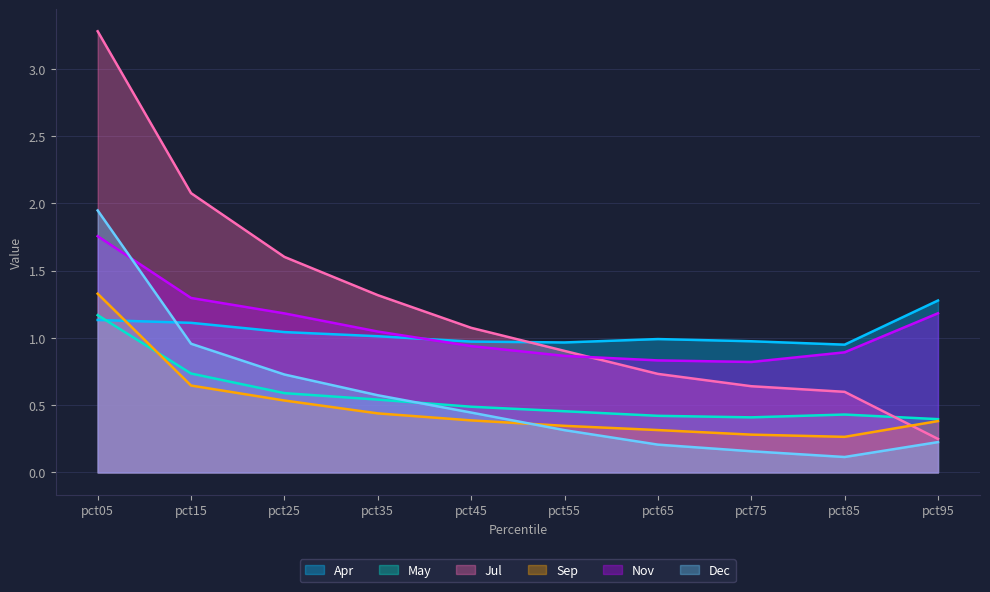

What is the maximum value shown in the chart?

3.3